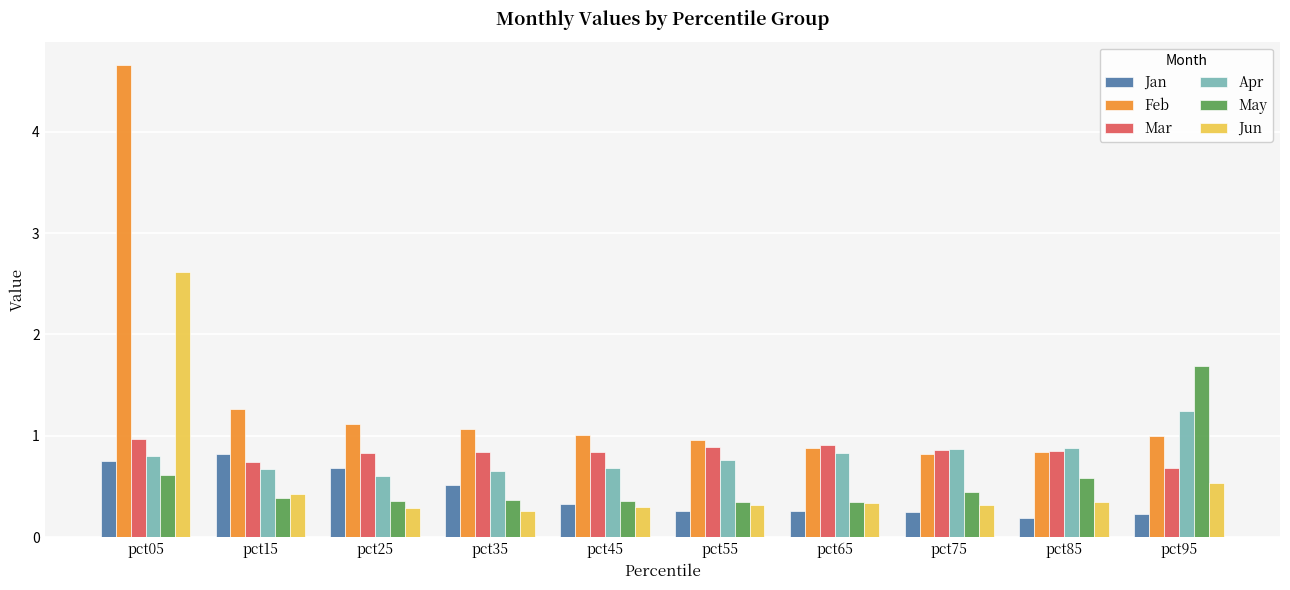

Which series has the largest total across all categories?

Feb